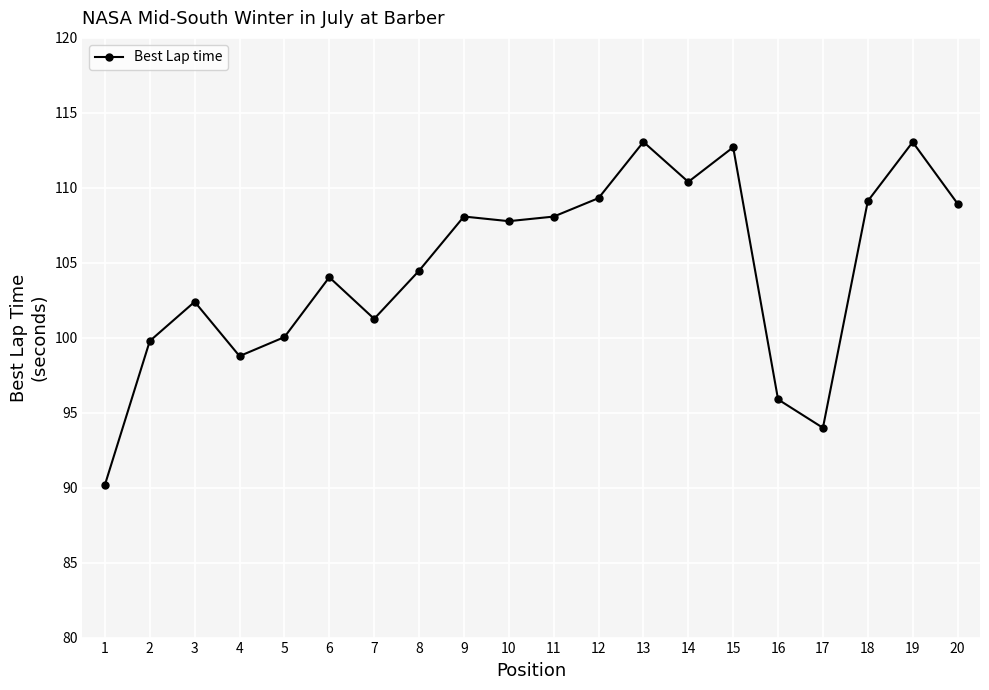

Reading left to right, list all the values displayed in this chart.

90.2	99.8	102.4	98.8	100.0	104.0	101.3	104.5	108.1	107.8	108.1	109.3	113.1	110.4	112.7	95.9	94.0	109.1	113.1	108.9